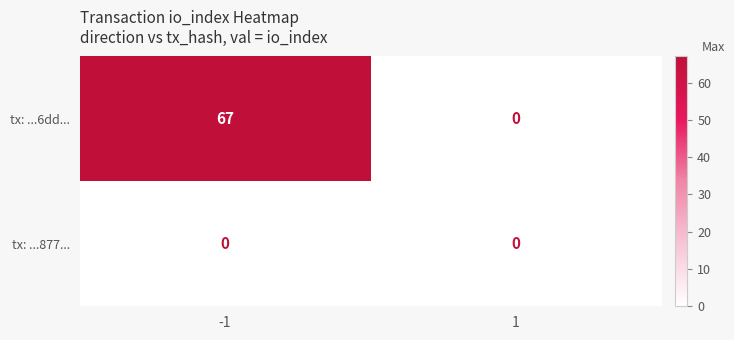

True or false: tx: ...6dd... has a value of 25 at 1.

False